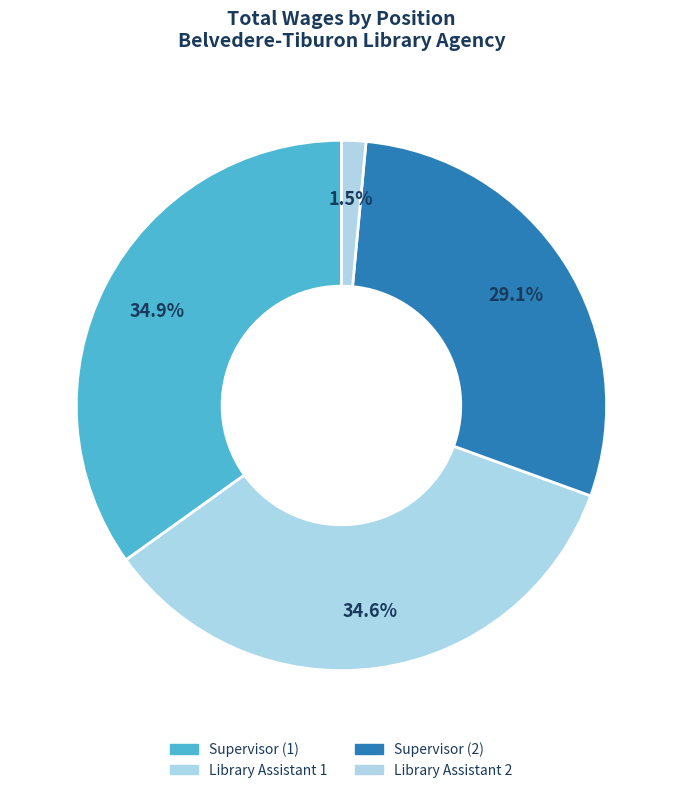

To the nearest percent, what is the difference between the largest and smallest slice percentages?

33%